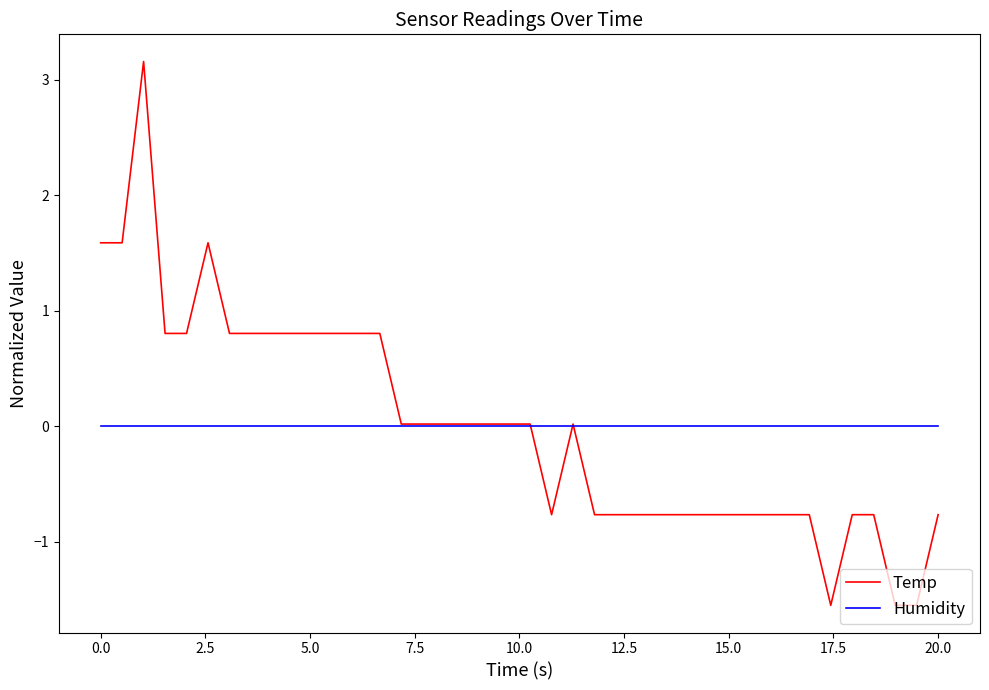

What are all the series names shown in the legend?

Temp, Humidity